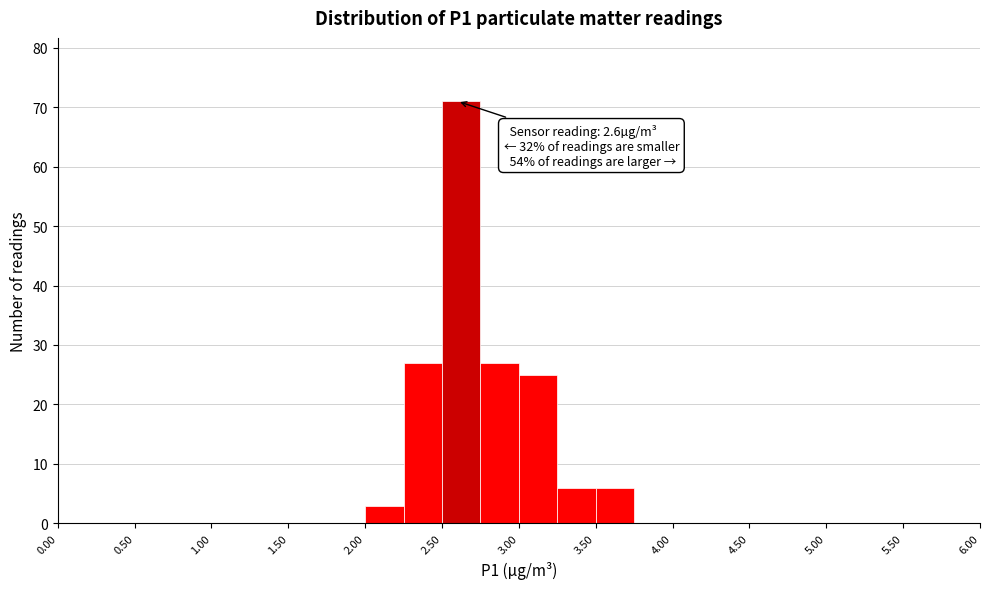

Which range on the x-axis has the tallest bar?

2.50 to 2.75